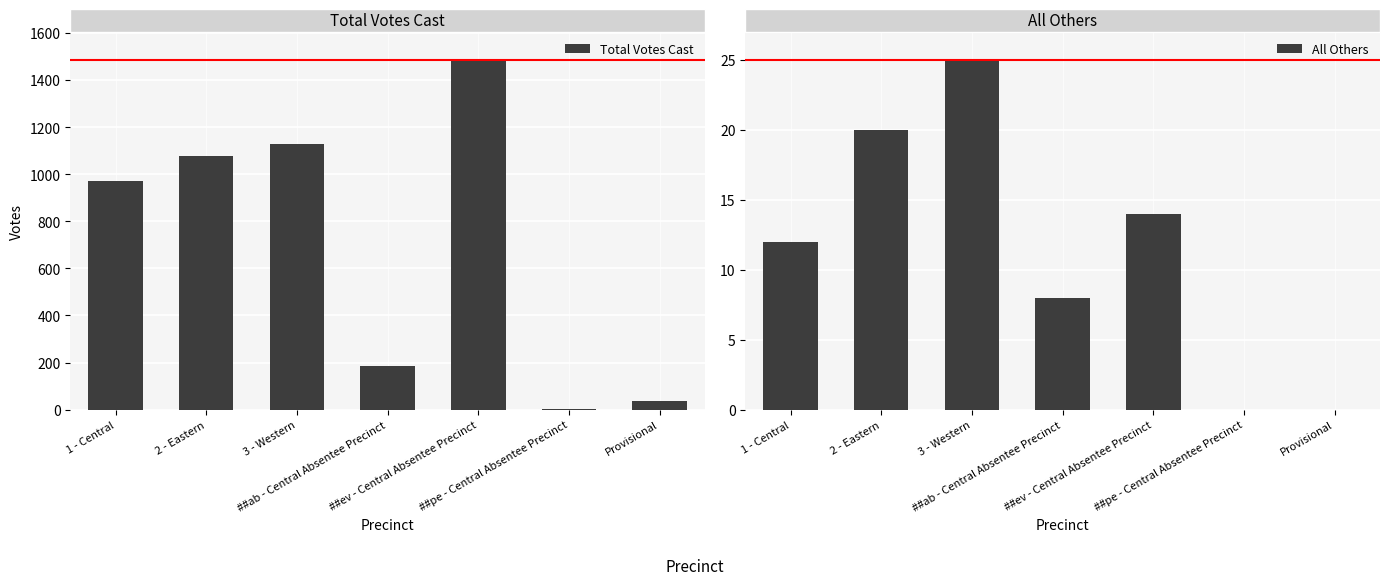

At which label does All Others first exceed 12?

2 - Eastern